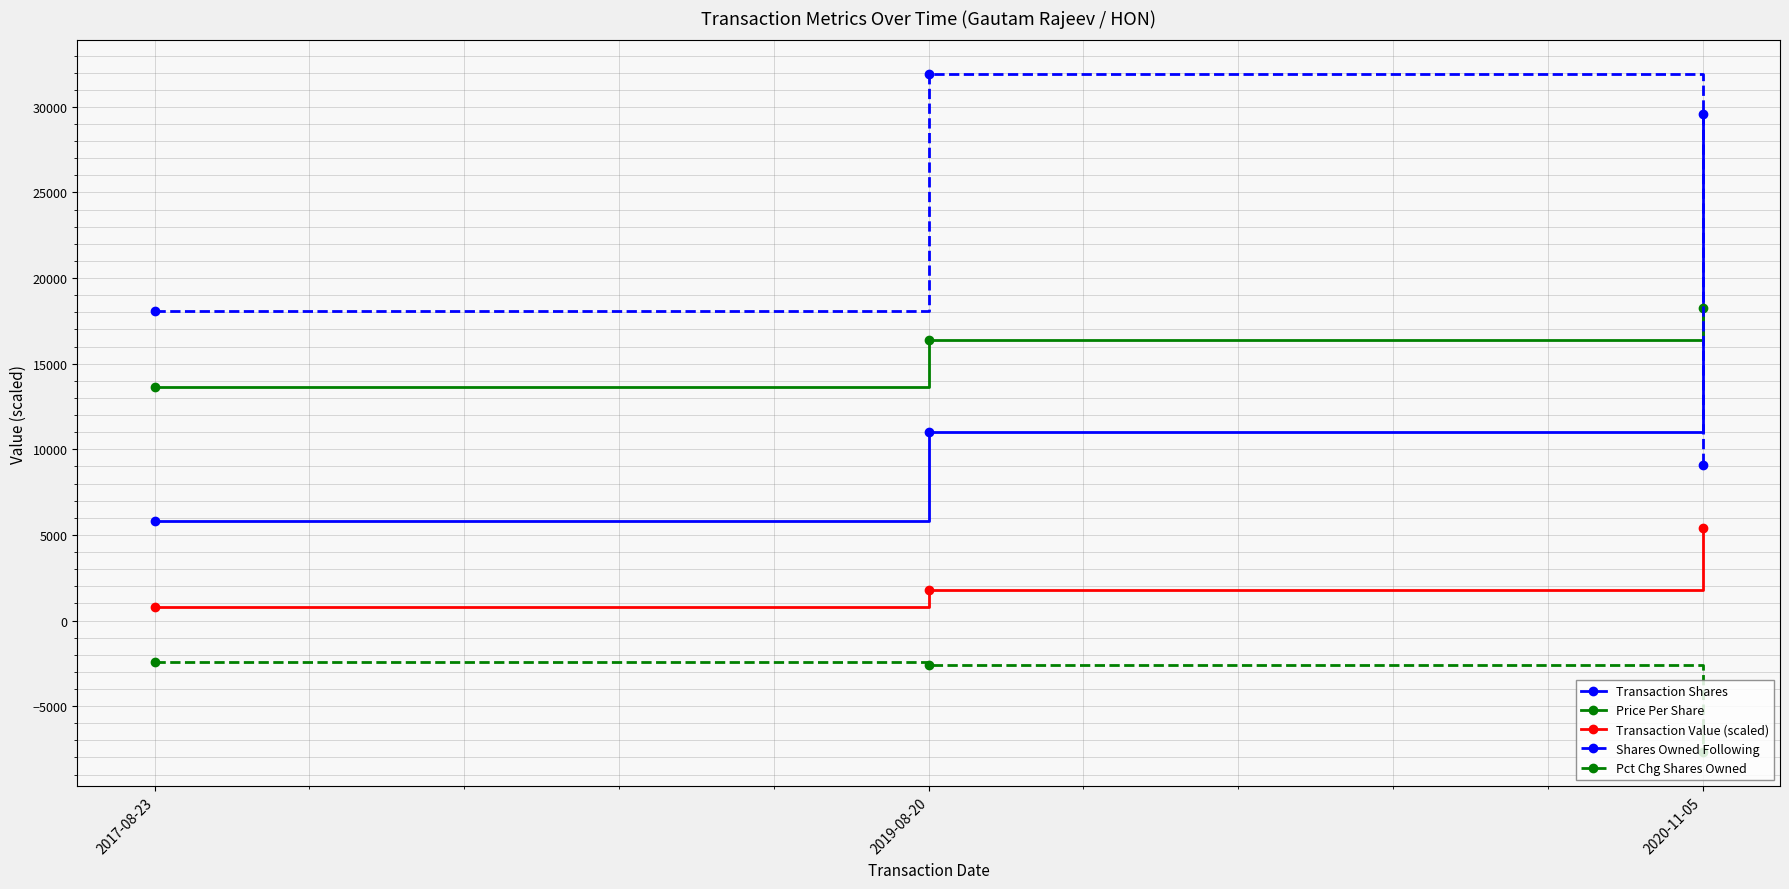

How many values in the Price Per Share series are below 16388?

1